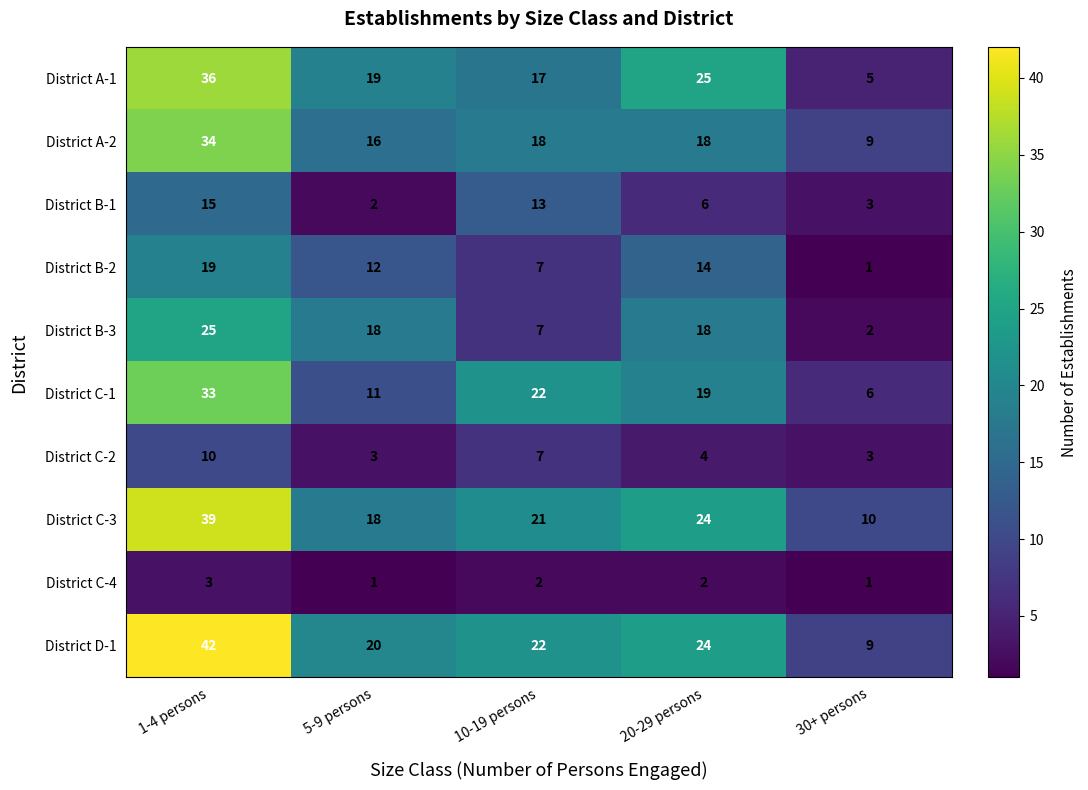

What is the maximum value shown in the chart?

42